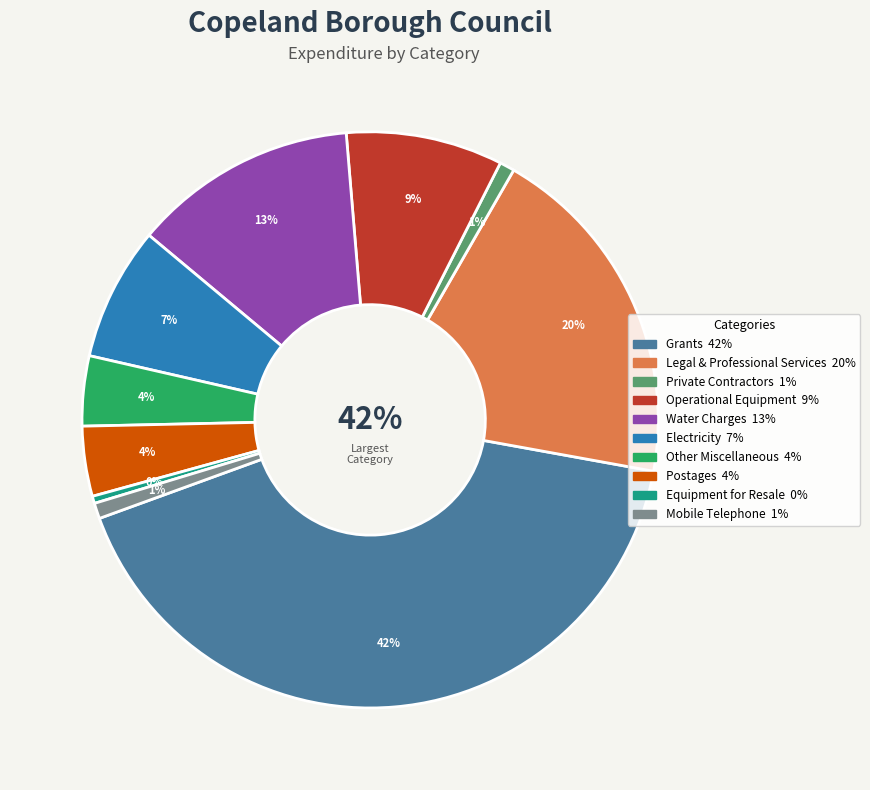

How many slices are in this pie chart?

10